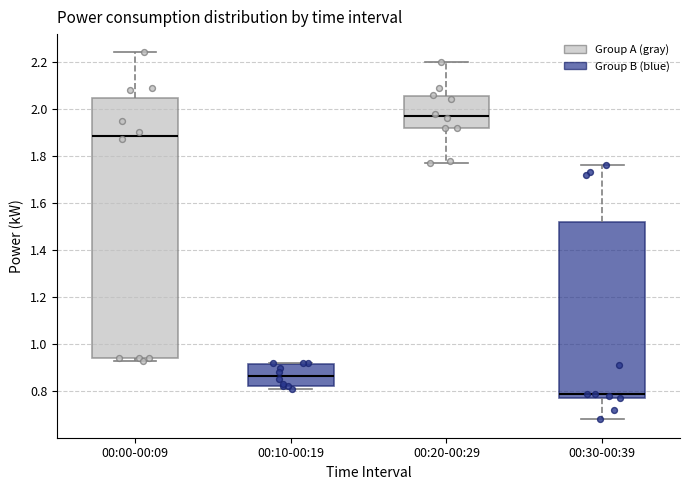

Which box is the tallest, from its lower edge to its upper edge?

00:00-00:09